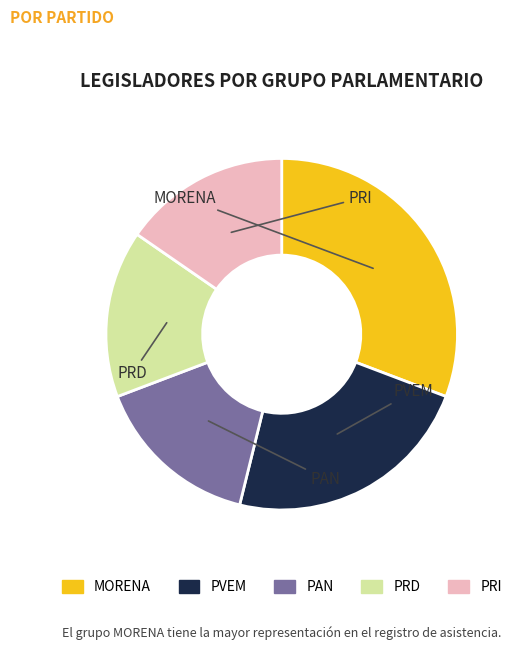

Is it true that PRD is 15% of the pie?

True